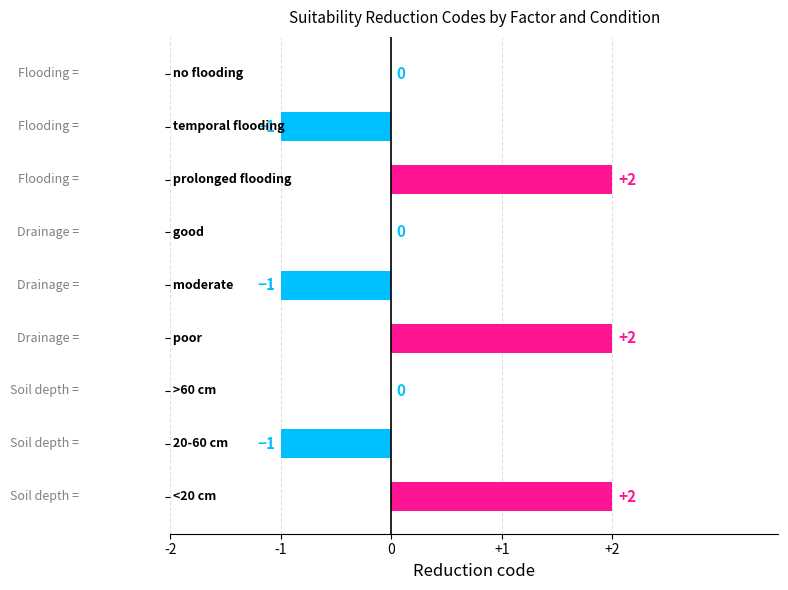

How many values are between -1 and 2?

9